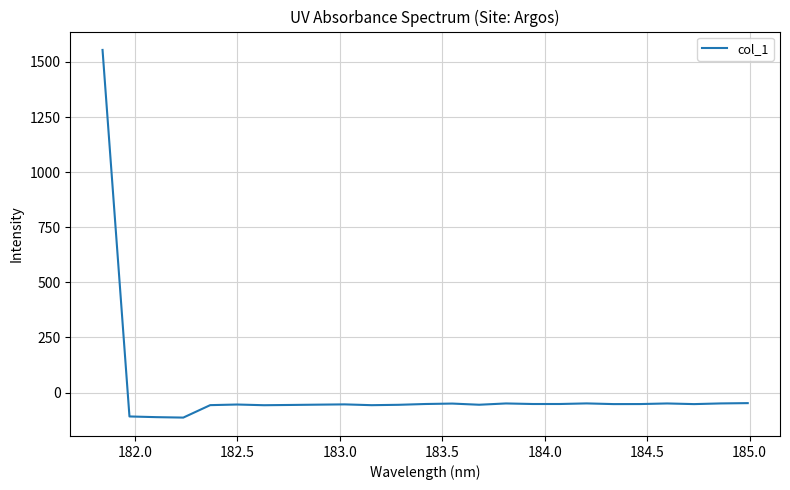

What is the greatest value displayed?

1554.4